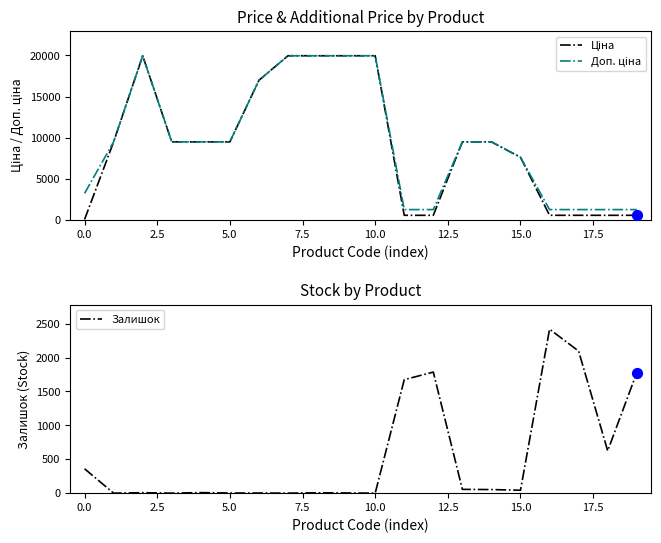

What are all the series names shown in the legend?

Ціна, Доп. ціна, Залишок